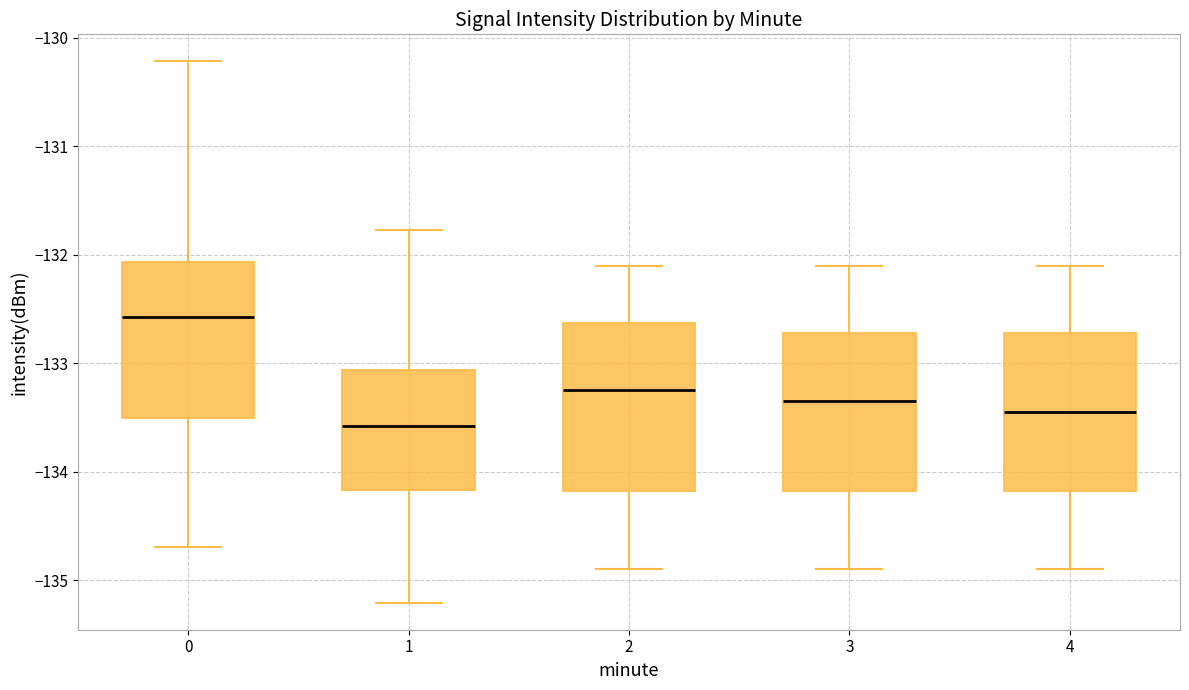

Where does the upper whisker of the box at x = 1 end on the y-axis? The values are not printed on the chart, so give them approximately, as read against the axis.

-131.8